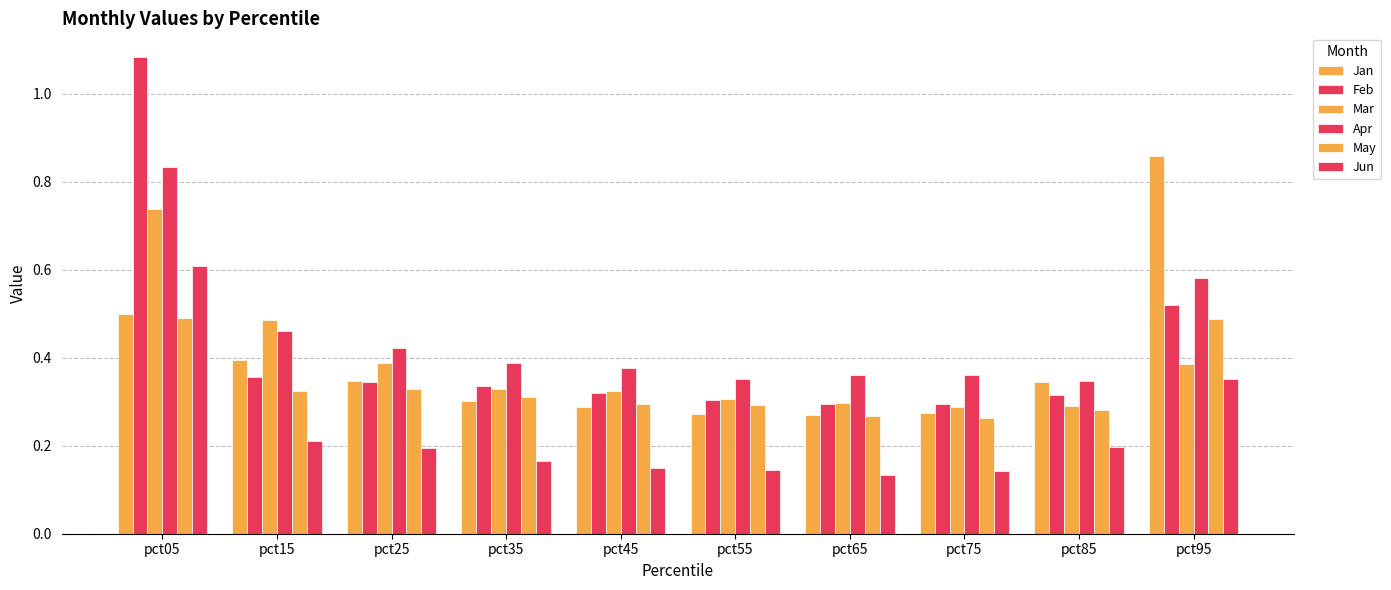

Reading left to right, what are all the values shown in this chart?

Jan: pct05=0.5	pct15=0.4	pct25=0.3	pct35=0.3	pct45=0.3	pct55=0.3	pct65=0.3	pct75=0.3	pct85=0.3	pct95=0.9
Feb: pct05=1.1	pct15=0.4	pct25=0.3	pct35=0.3	pct45=0.3	pct55=0.3	pct65=0.3	pct75=0.3	pct85=0.3	pct95=0.5
Mar: pct05=0.7	pct15=0.5	pct25=0.4	pct35=0.3	pct45=0.3	pct55=0.3	pct65=0.3	pct75=0.3	pct85=0.3	pct95=0.4
Apr: pct05=0.8	pct15=0.5	pct25=0.4	pct35=0.4	pct45=0.4	pct55=0.4	pct65=0.4	pct75=0.4	pct85=0.3	pct95=0.6
May: pct05=0.5	pct15=0.3	pct25=0.3	pct35=0.3	pct45=0.3	pct55=0.3	pct65=0.3	pct75=0.3	pct85=0.3	pct95=0.5
Jun: pct05=0.6	pct15=0.2	pct25=0.2	pct35=0.2	pct45=0.2	pct55=0.1	pct65=0.1	pct75=0.1	pct85=0.2	pct95=0.4